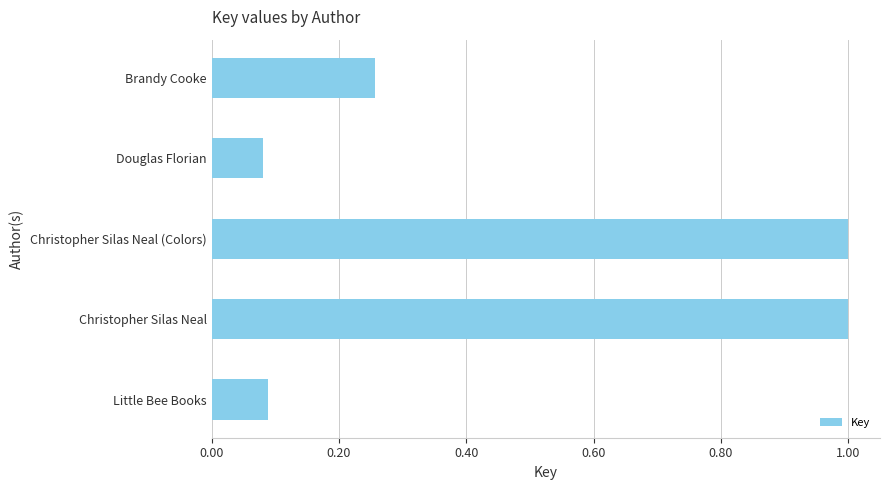

What is the maximum value shown in the chart?

1.0